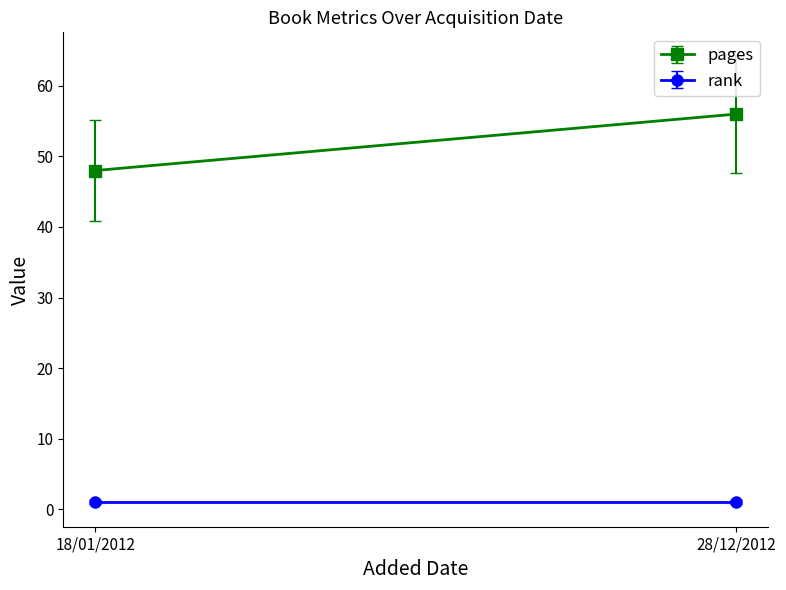

Is this an area chart (filled region under the line)?

No